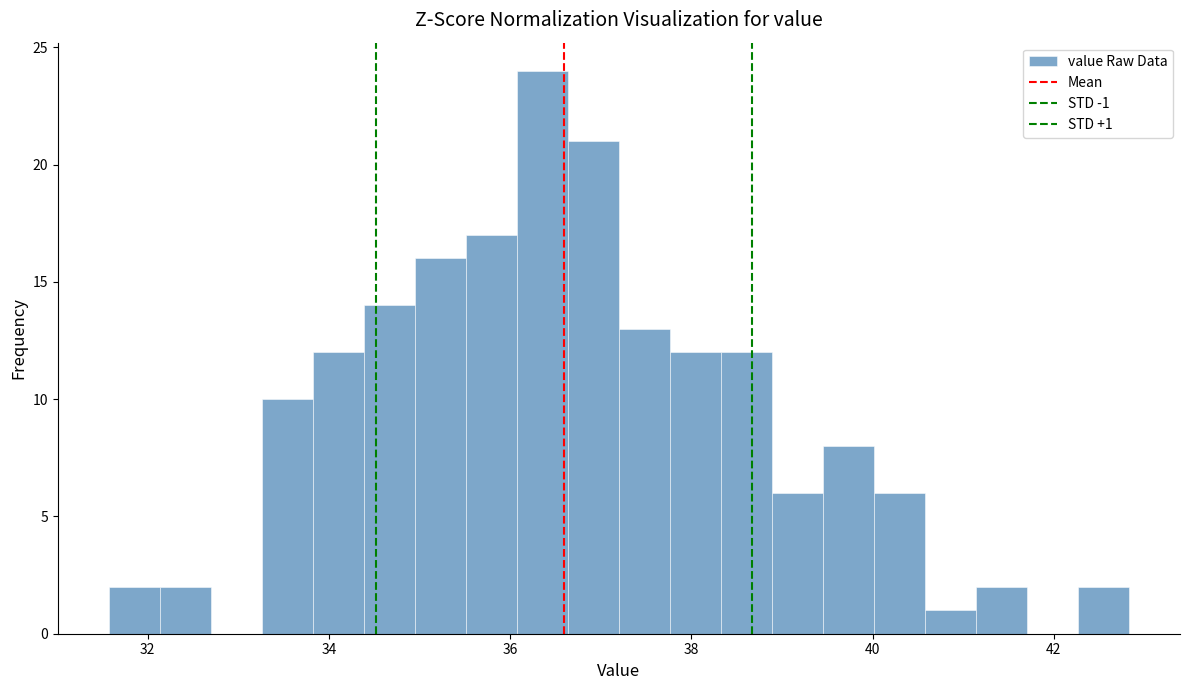

Around what value on the x-axis is the tallest bar? Give the approximate position of its centre, as read against the axis.

36.4